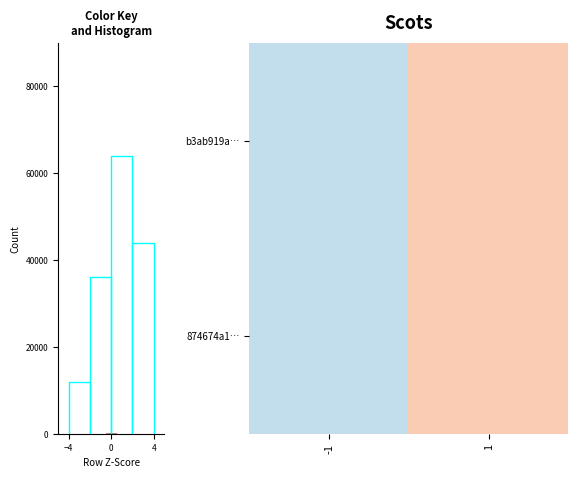

The value of 874674a1… at 1 is 0. True or false?

False